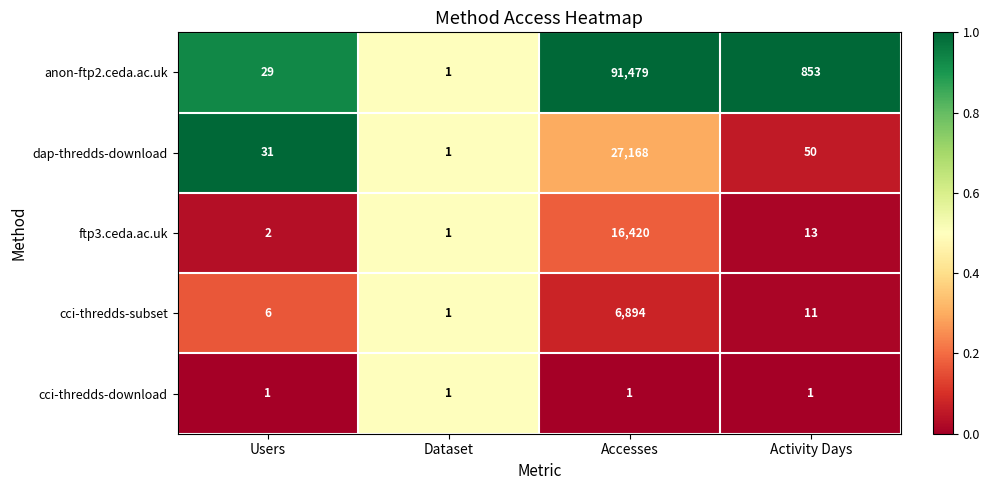

Which series changed the most between Accesses and Activity Days?

anon-ftp2.ceda.ac.uk